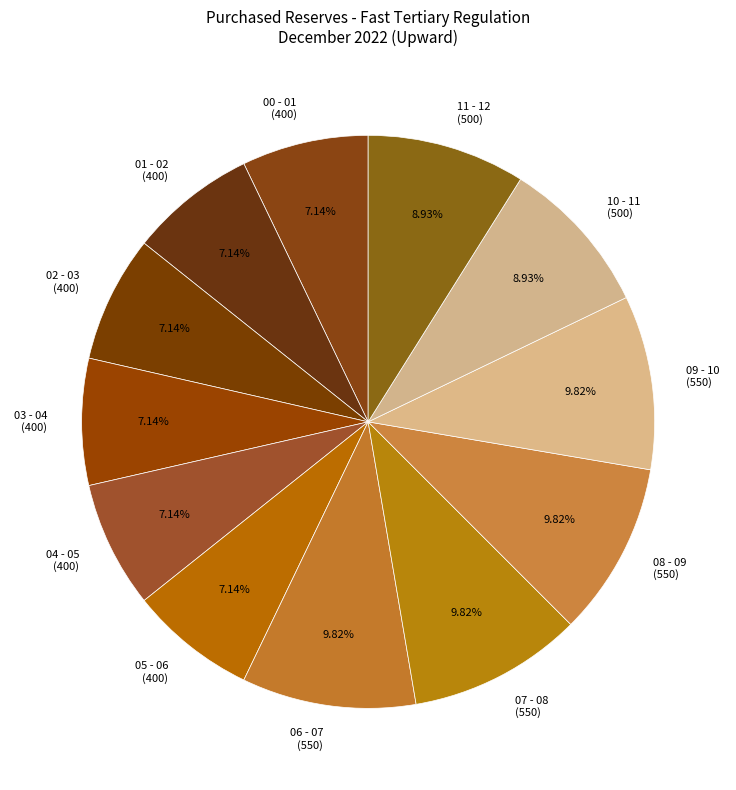

Count the number of slices in the pie.

12